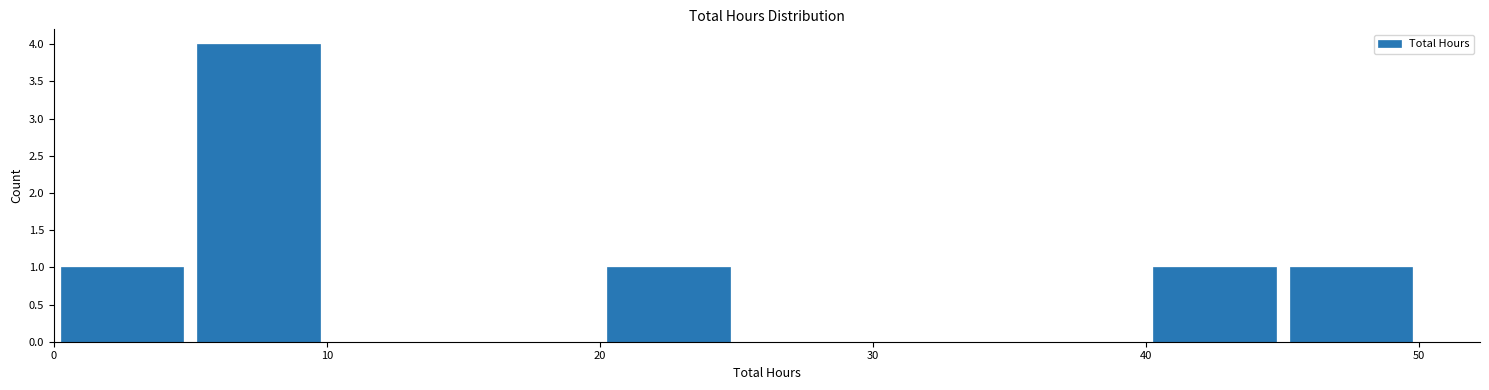

Over which range of the x-axis is the bar tallest?

5 to 10